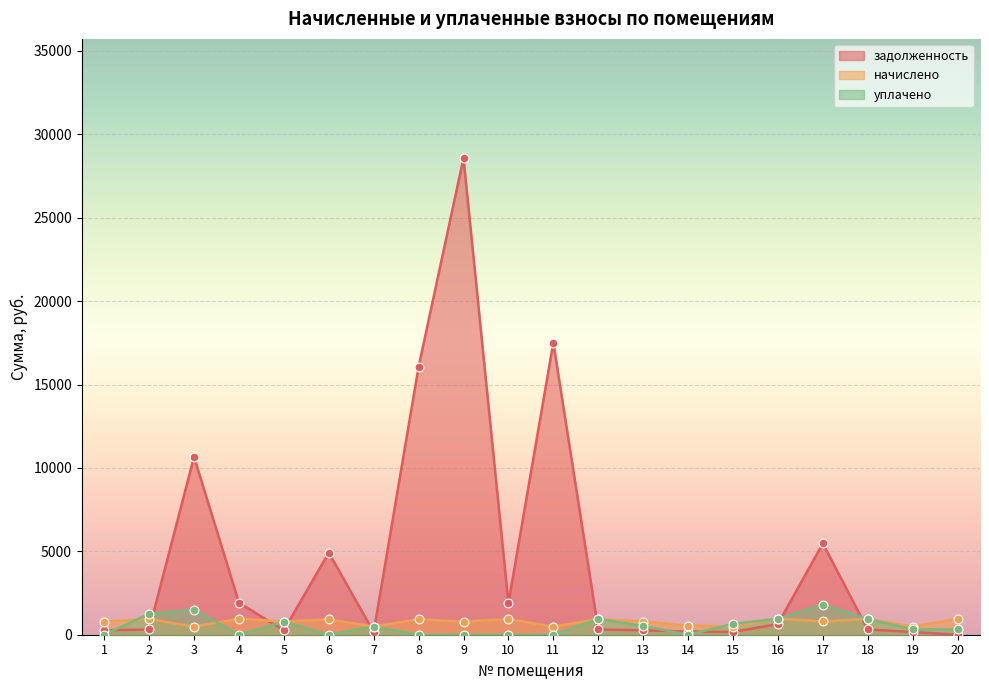

What are all the series names shown in the legend?

задолженность, начислено, уплачено